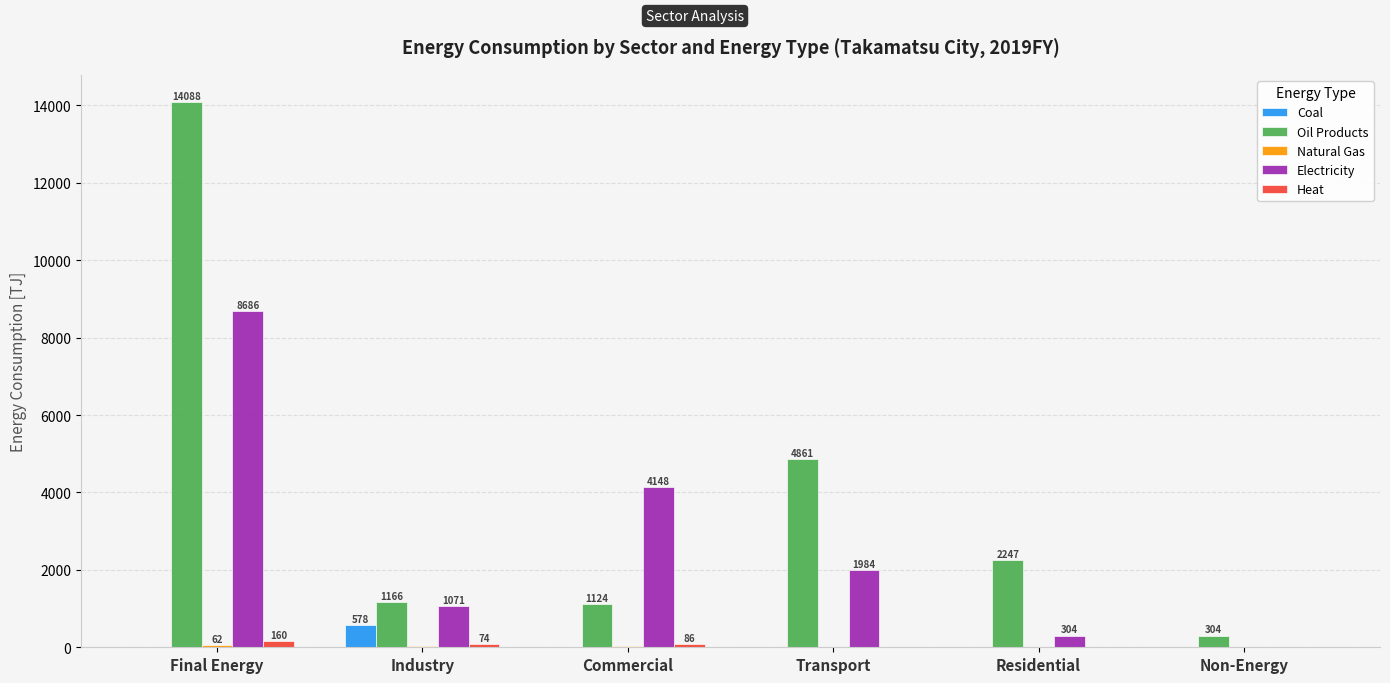

True or false: Oil Products has a value of 1123.6 at Commercial.

True